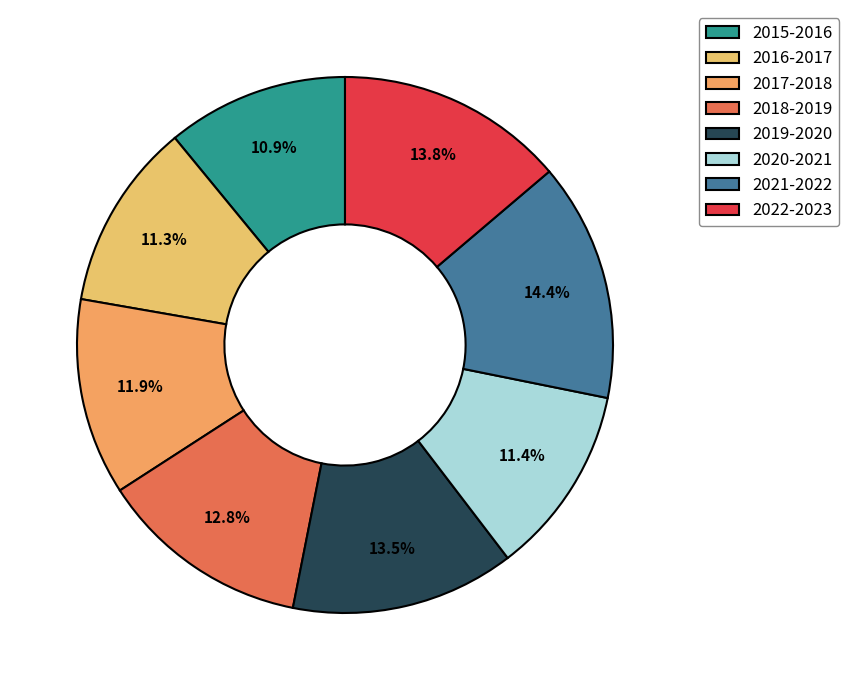

To the nearest percent, what percentage of the pie is 2017-2018?

12%